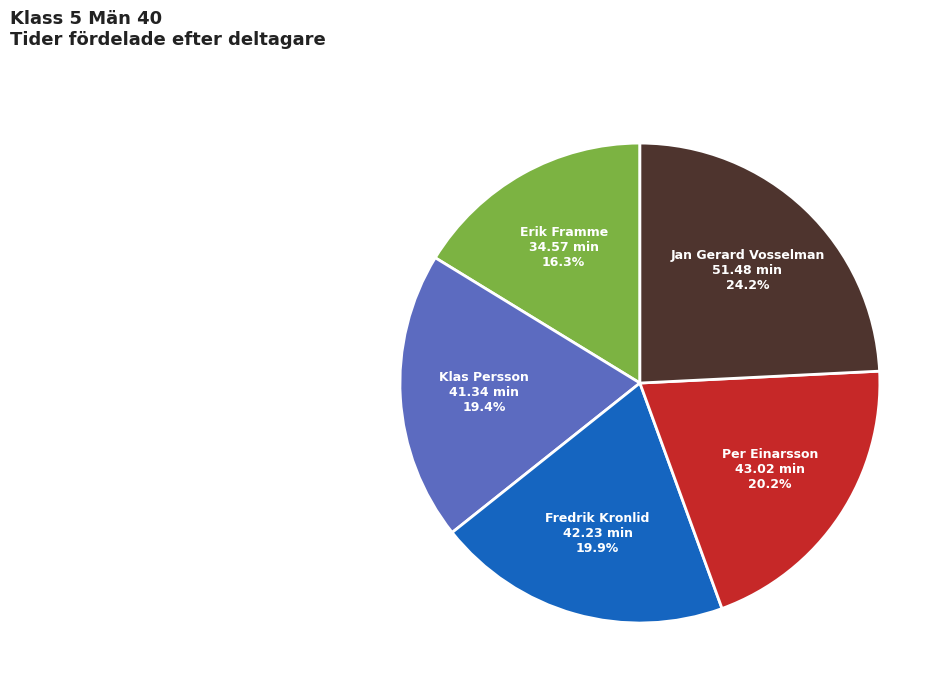

Is Jan Gerard Vosselman the majority of the pie?

No